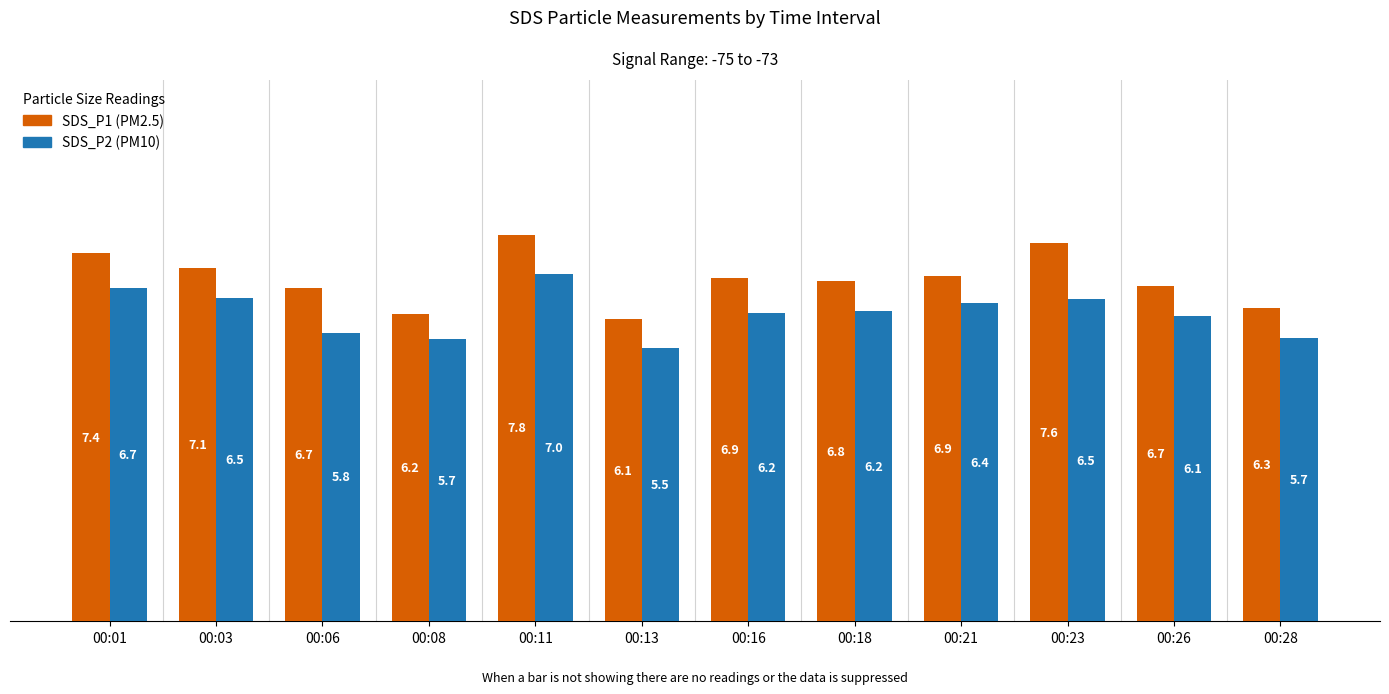

How many bars are there in each group?

2